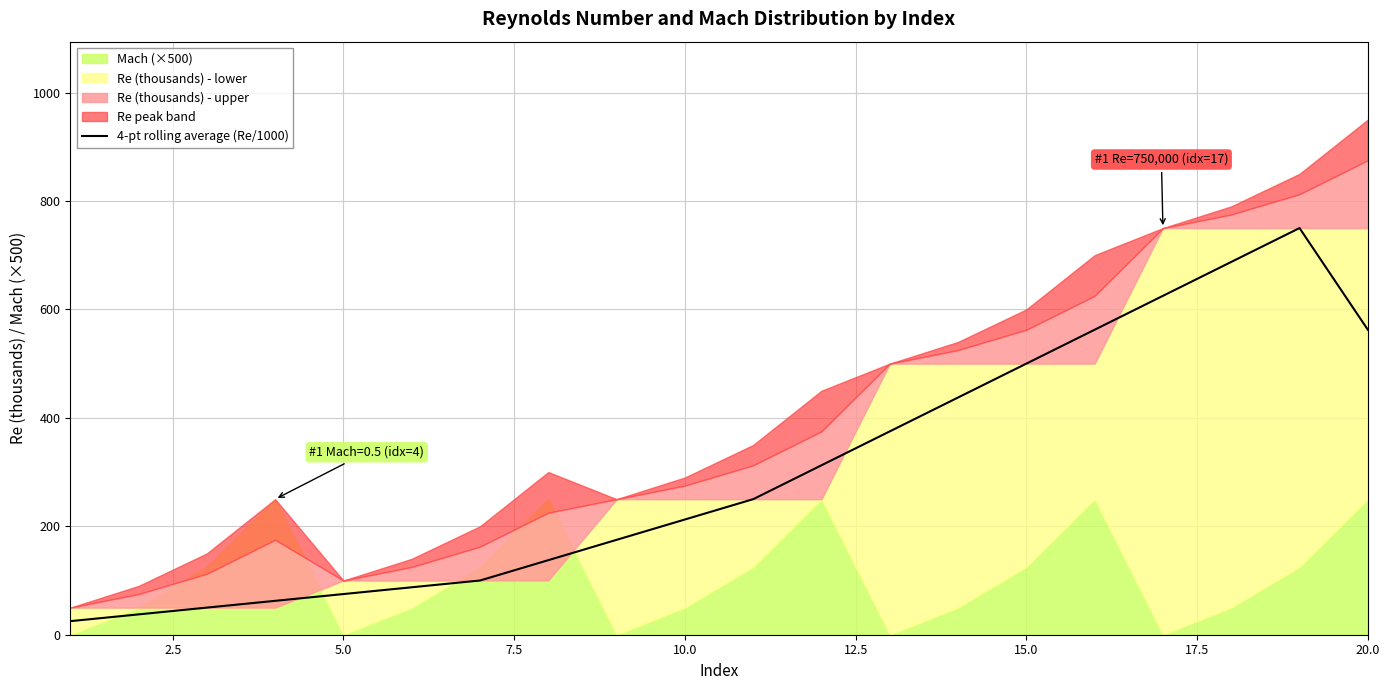

The value of 4-pt rolling average (Re/1000) at 10.0 is 212.5. True or false?

True